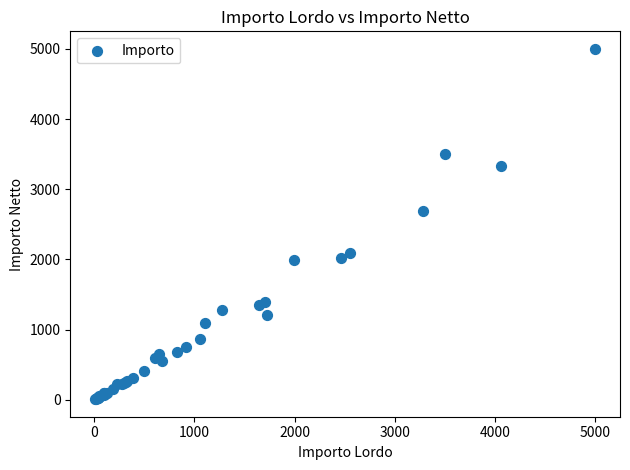

What Y value in the scatter plot is closest to 2505?

2695